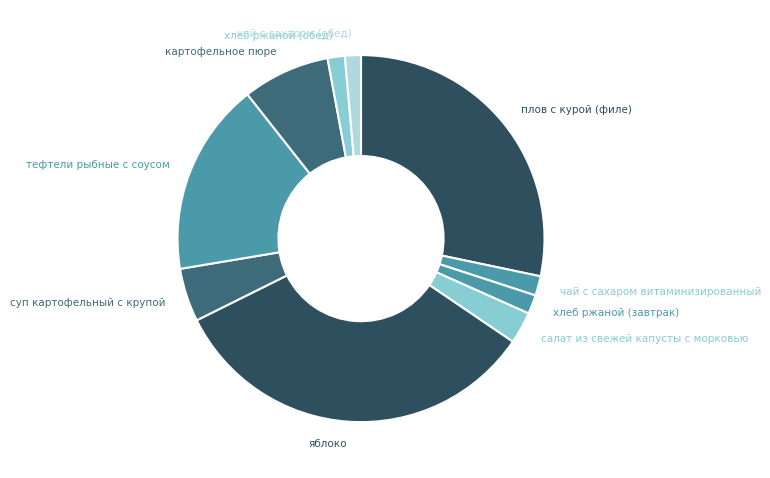

How many segments does this pie chart have?

10